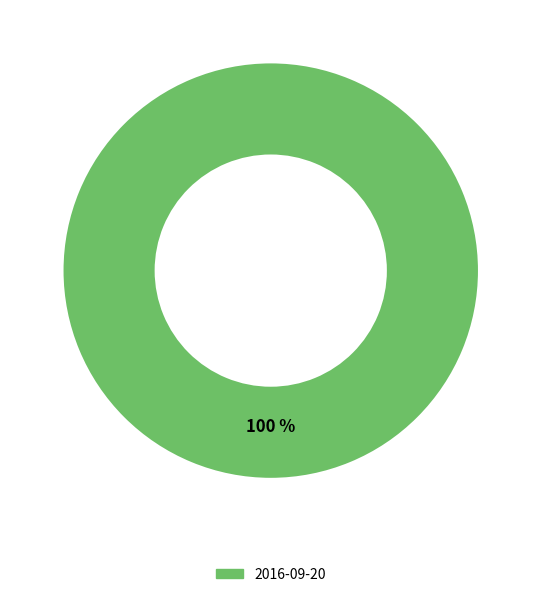

Is there any slice that represents more than half of the pie?

Yes